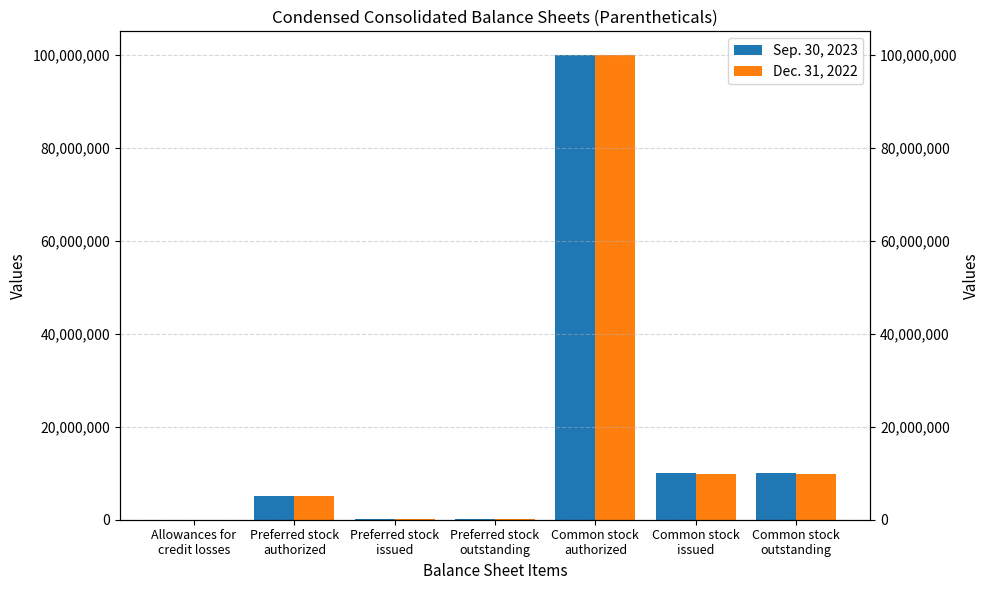

Reading left to right, list all the values displayed in this chart.

Sep. 30, 2023: Allowances for
credit losses=3712	Preferred stock
authorized=5000000	Preferred stock
issued=200000	Preferred stock
outstanding=200000	Common stock
authorized=100000000	Common stock
issued=10073264	Common stock
outstanding=10073264
Dec. 31, 2022: Allowances for
credit losses=2865	Preferred stock
authorized=5000000	Preferred stock
issued=200000	Preferred stock
outstanding=200000	Common stock
authorized=100000000	Common stock
issued=9742236	Common stock
outstanding=9742236